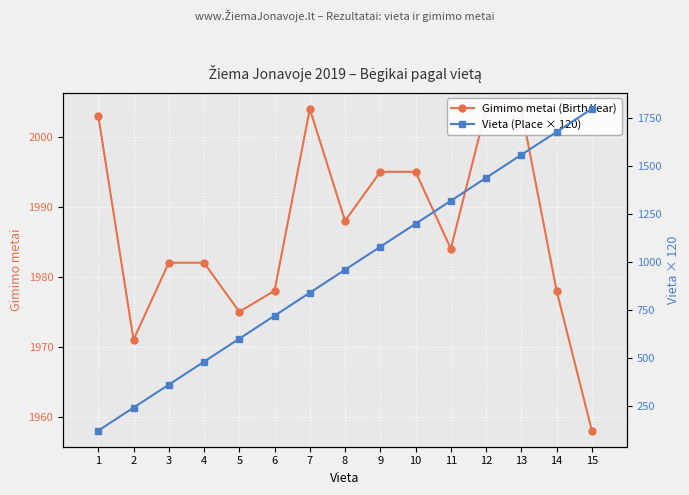

What is the value of the Gimimo metai (Birth Year) point at the 2nd from the left?

1971